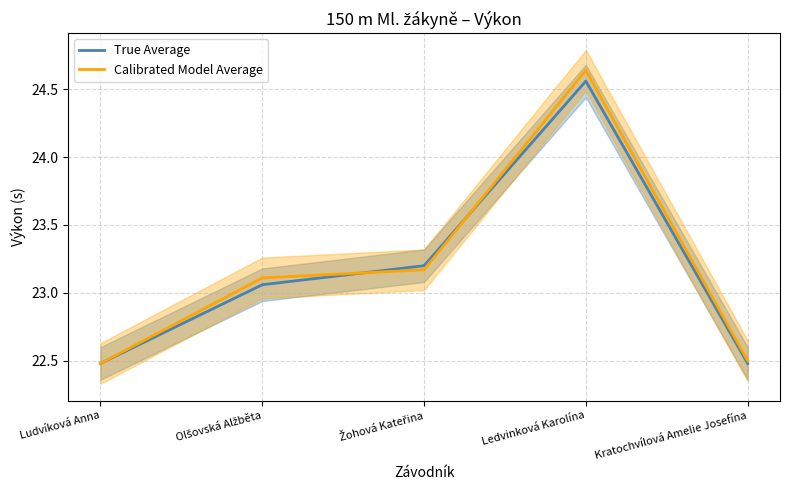

Rank the categories by True Average value from lowest to highest.

Ludvíková Anna, Kratochvílová Amelie Josefína, Olšovská Alžběta, Žohová Kateřina, Ledvinková Karolína